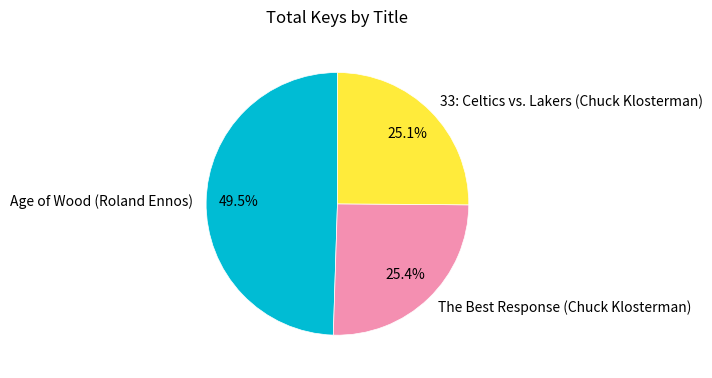

How many slices are in this pie chart?

3